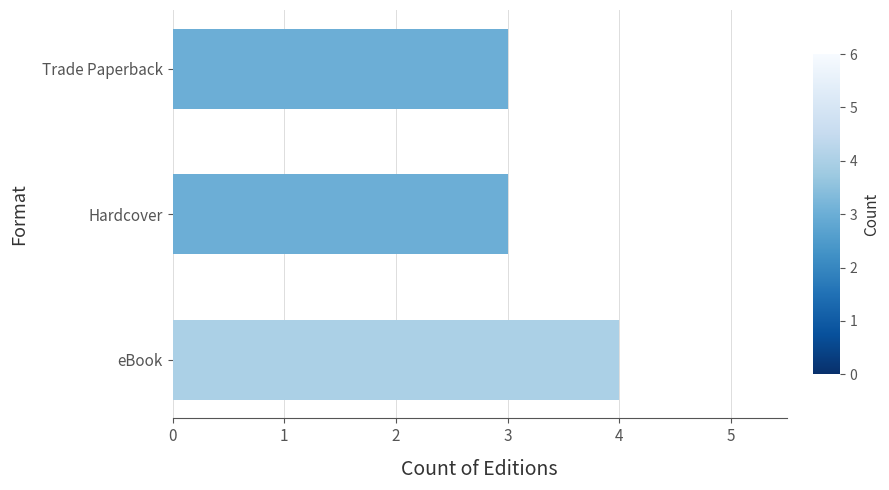

True or false: the data shows 3 at Trade Paperback.

True